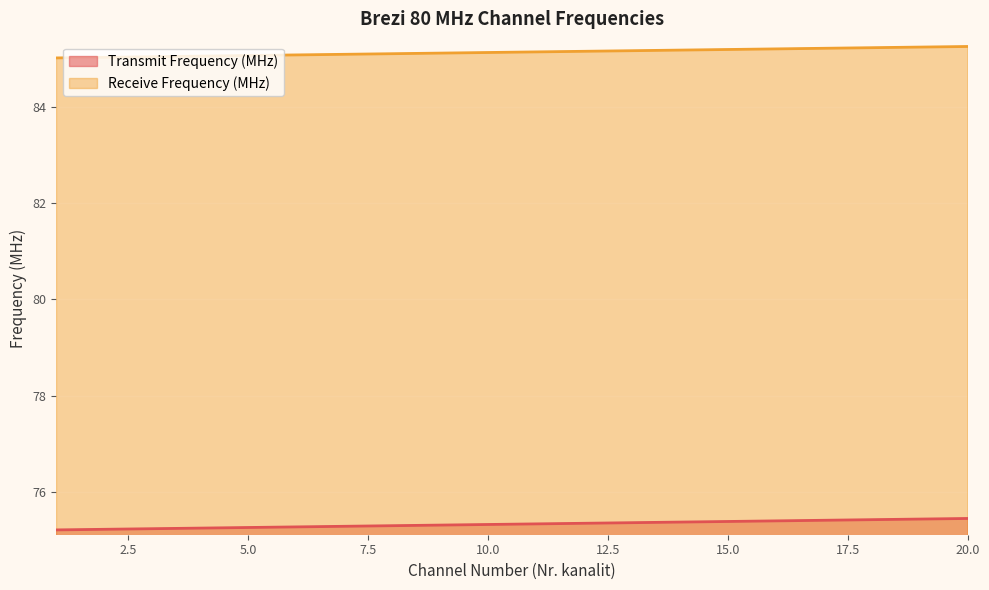

What is the total value across all series at 4?

160.3